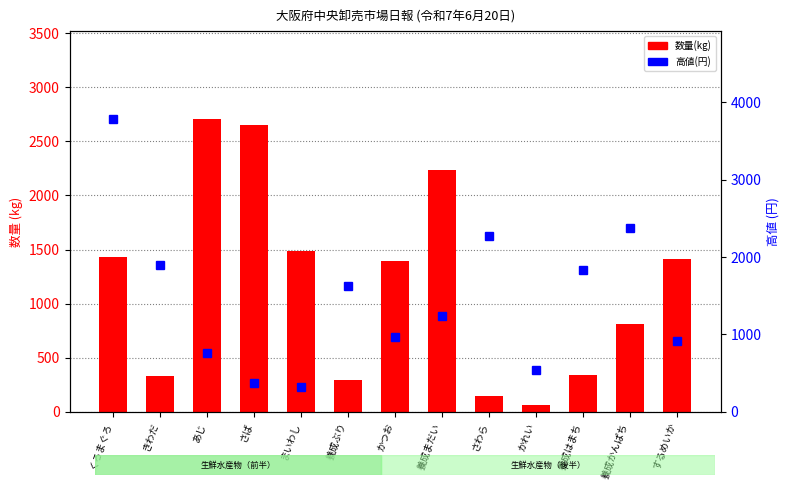

At which label does 高値(円) first exceed 1240?

くろまぐろ